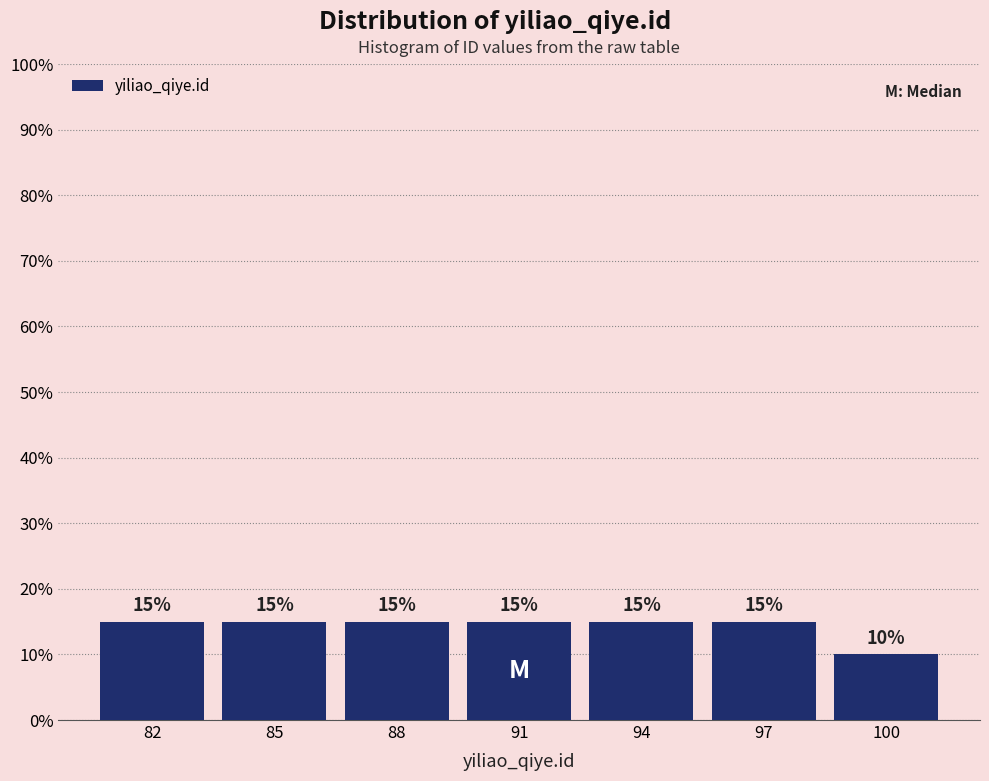

Reading left to right, list all the values displayed in this chart.

15	15	15	15	15	15	10